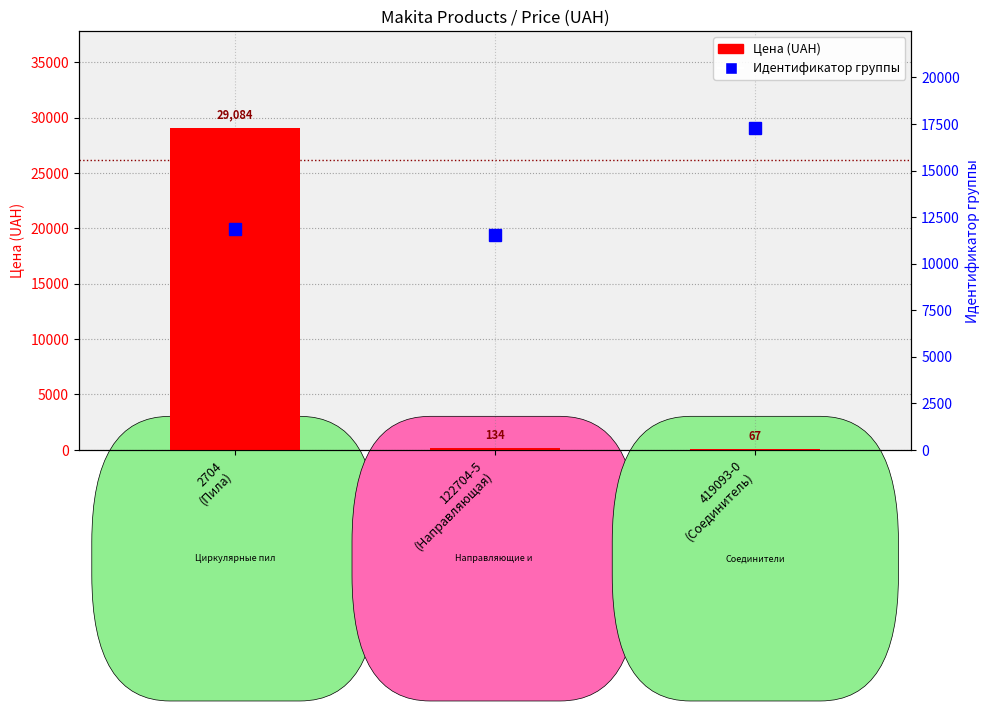

The Идентификатор группы series shows 11848 at 2704
(Пила). True or false?

True